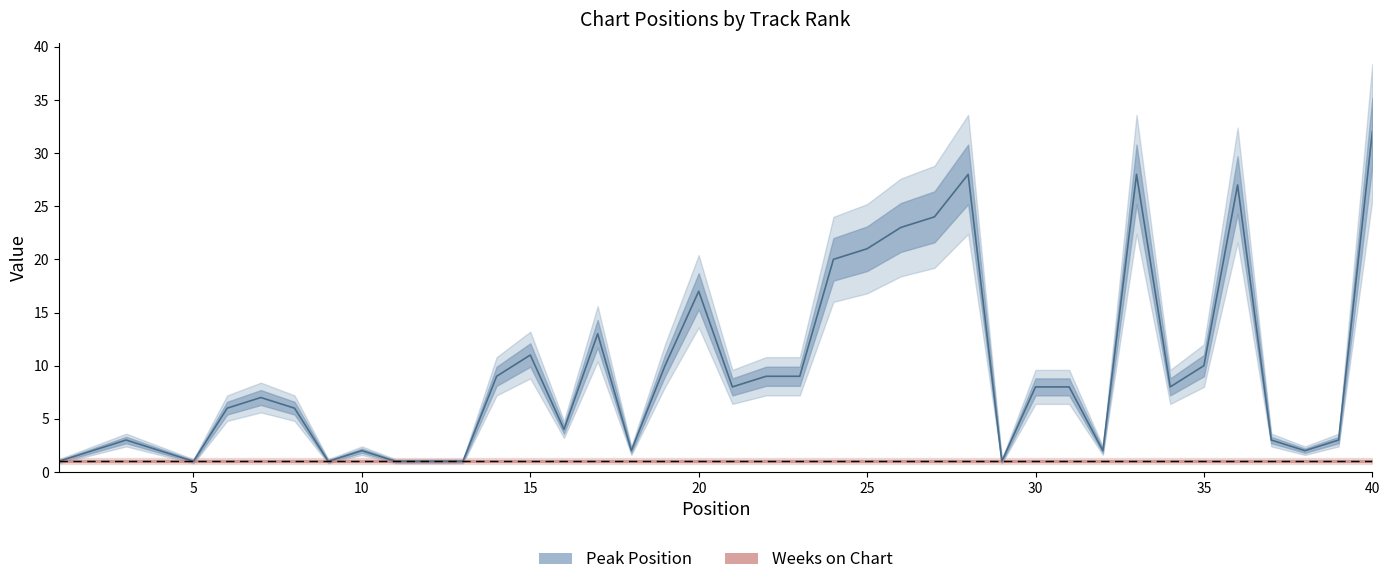

Is it true that the value at 26 is 23?

True